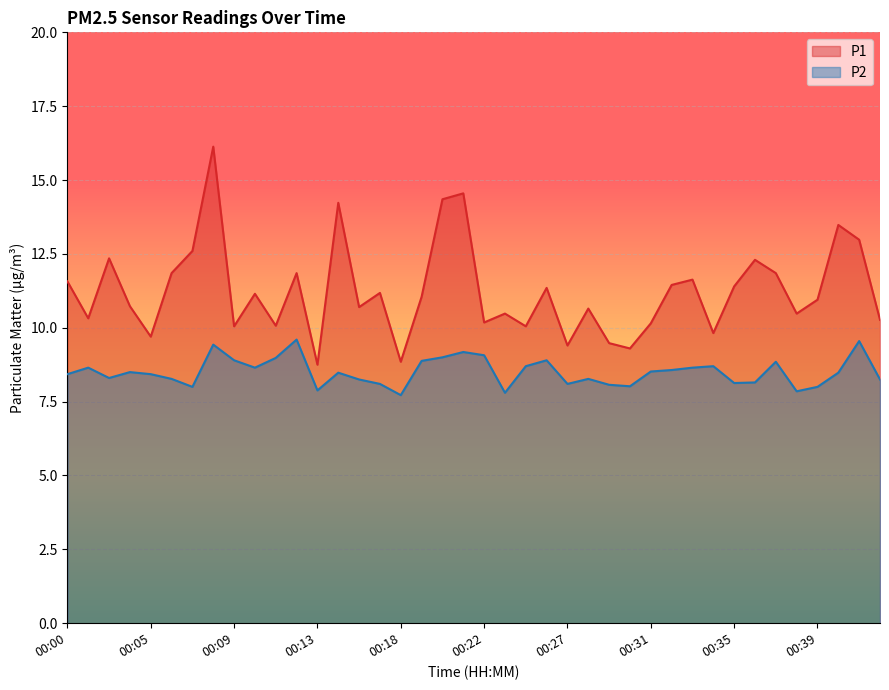

The value of P2 at 00:16 is 2.7. True or false?

False